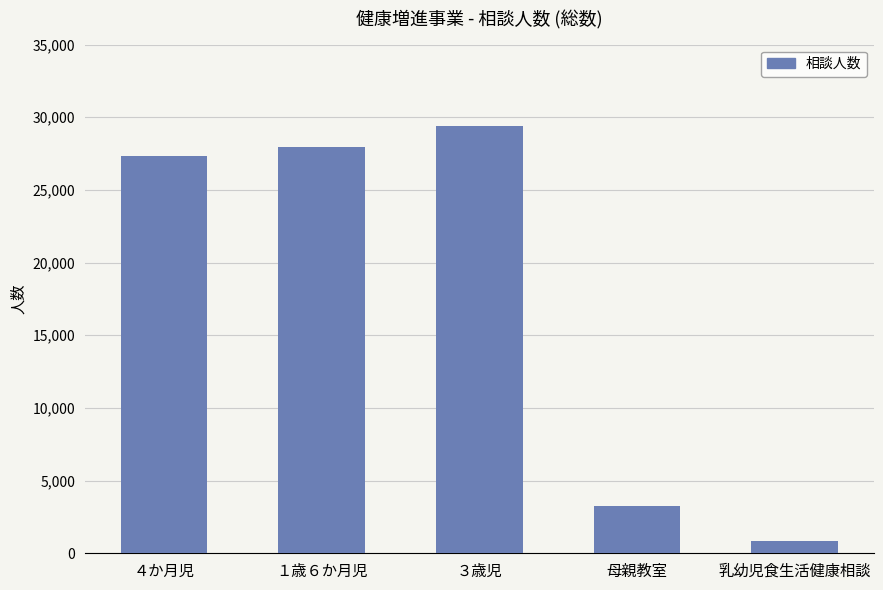

What is the difference between the maximum and minimum values?

28537